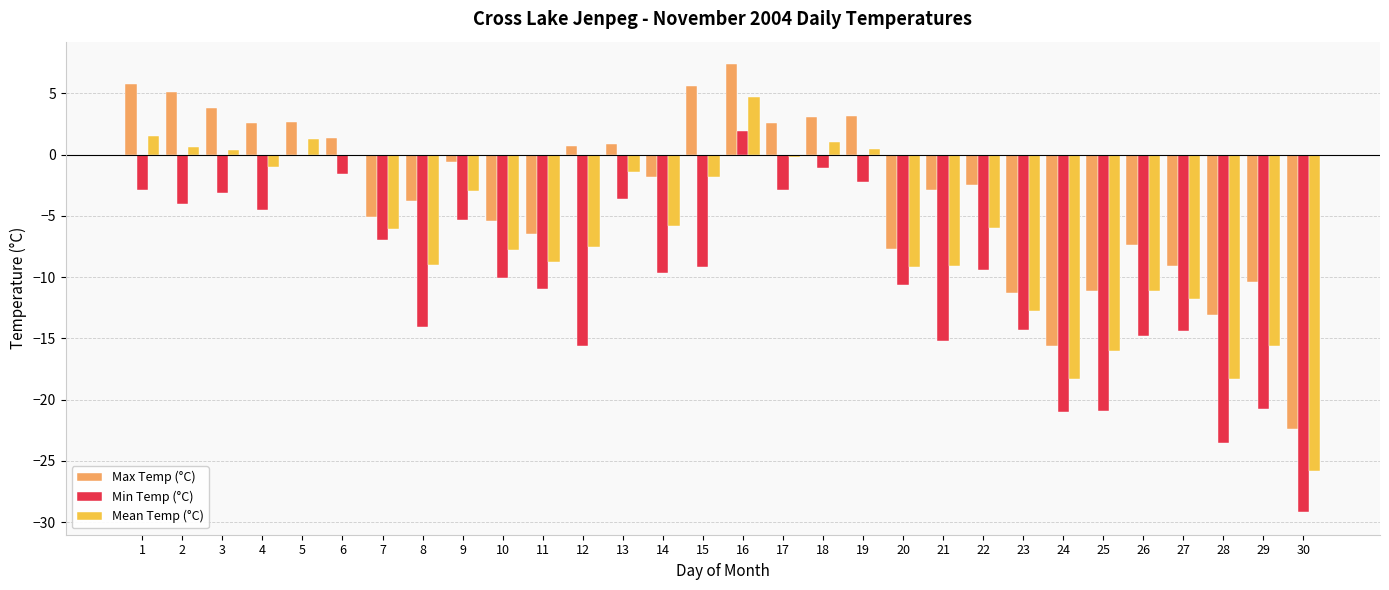

Between 12 and 24, which series saw the biggest shift?

Max Temp (°C)